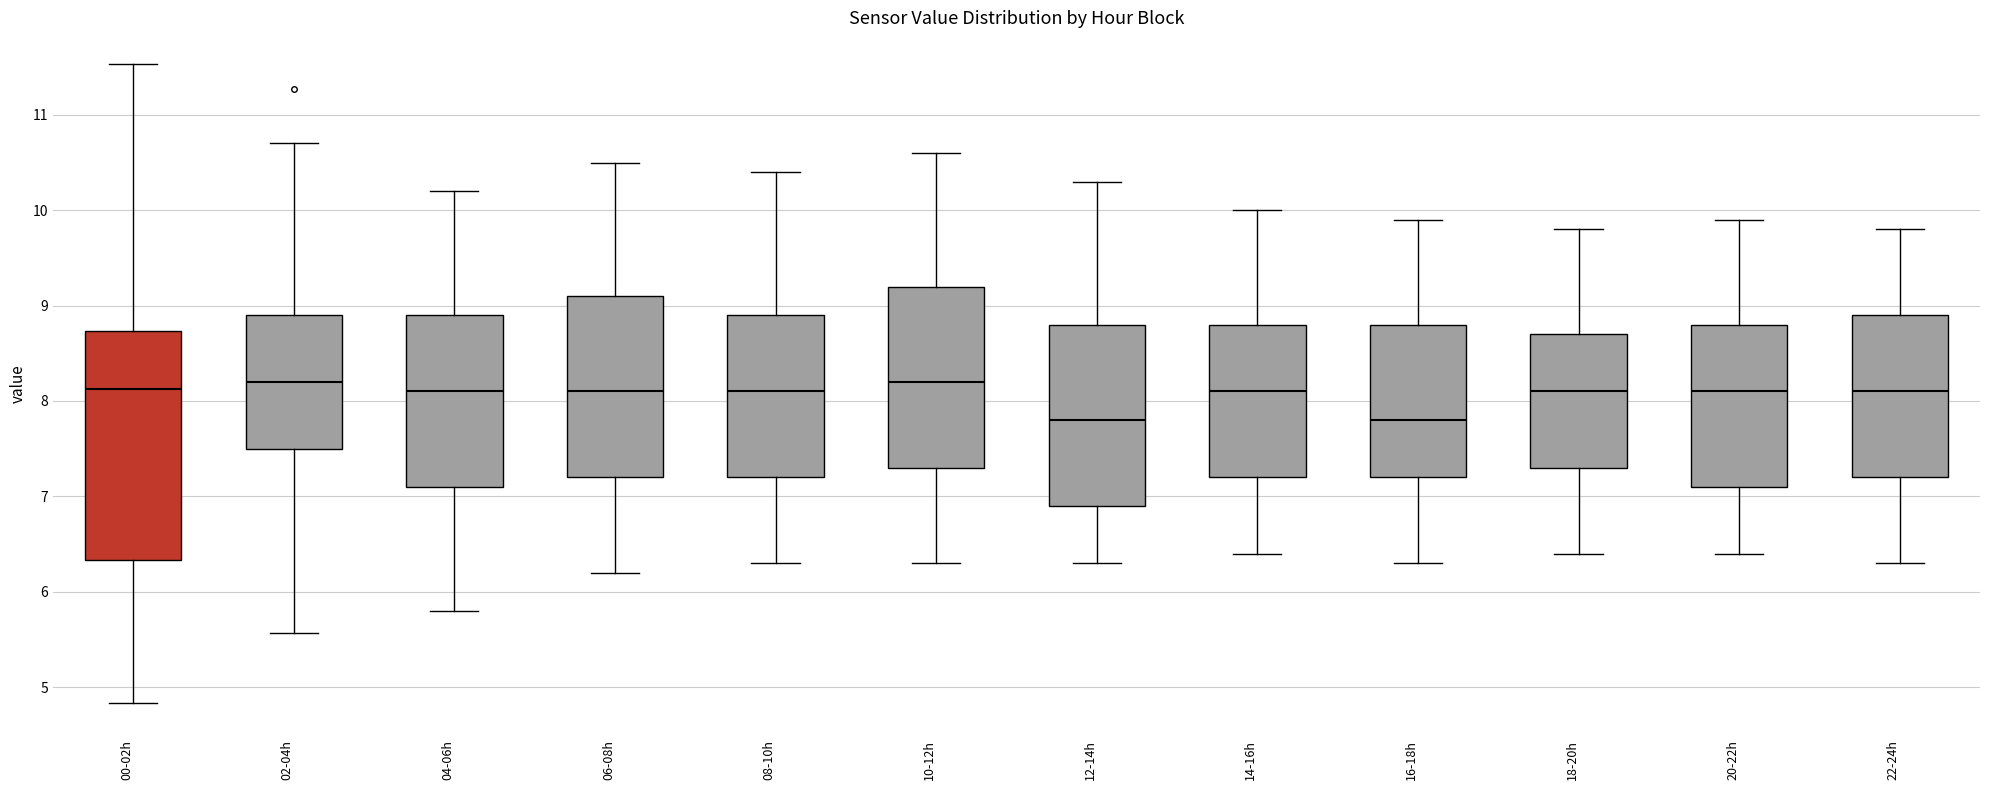

Reading left to right, transcribe this box plot: for each box, give where its median line is, the range the box spans, and where its two whiskers end, as read against the y-axis. The values are not printed on the chart, so give them approximately, as read against the axis.

00-02h: median 8.1, box 6.3 to 8.7, whiskers 4.8 to 11.5
02-04h: median 8.2, box 7.5 to 8.9, whiskers 5.6 to 10.7
04-06h: median 8.1, box 7.1 to 8.9, whiskers 5.8 to 10.2
06-08h: median 8.1, box 7.2 to 9.1, whiskers 6.2 to 10.5
08-10h: median 8.1, box 7.2 to 8.9, whiskers 6.3 to 10.4
10-12h: median 8.2, box 7.3 to 9.2, whiskers 6.3 to 10.6
12-14h: median 7.8, box 6.9 to 8.8, whiskers 6.3 to 10.3
14-16h: median 8.1, box 7.2 to 8.8, whiskers 6.4 to 10.0
16-18h: median 7.8, box 7.2 to 8.8, whiskers 6.3 to 9.9
18-20h: median 8.1, box 7.3 to 8.7, whiskers 6.4 to 9.8
20-22h: median 8.1, box 7.1 to 8.8, whiskers 6.4 to 9.9
22-24h: median 8.1, box 7.2 to 8.9, whiskers 6.3 to 9.8